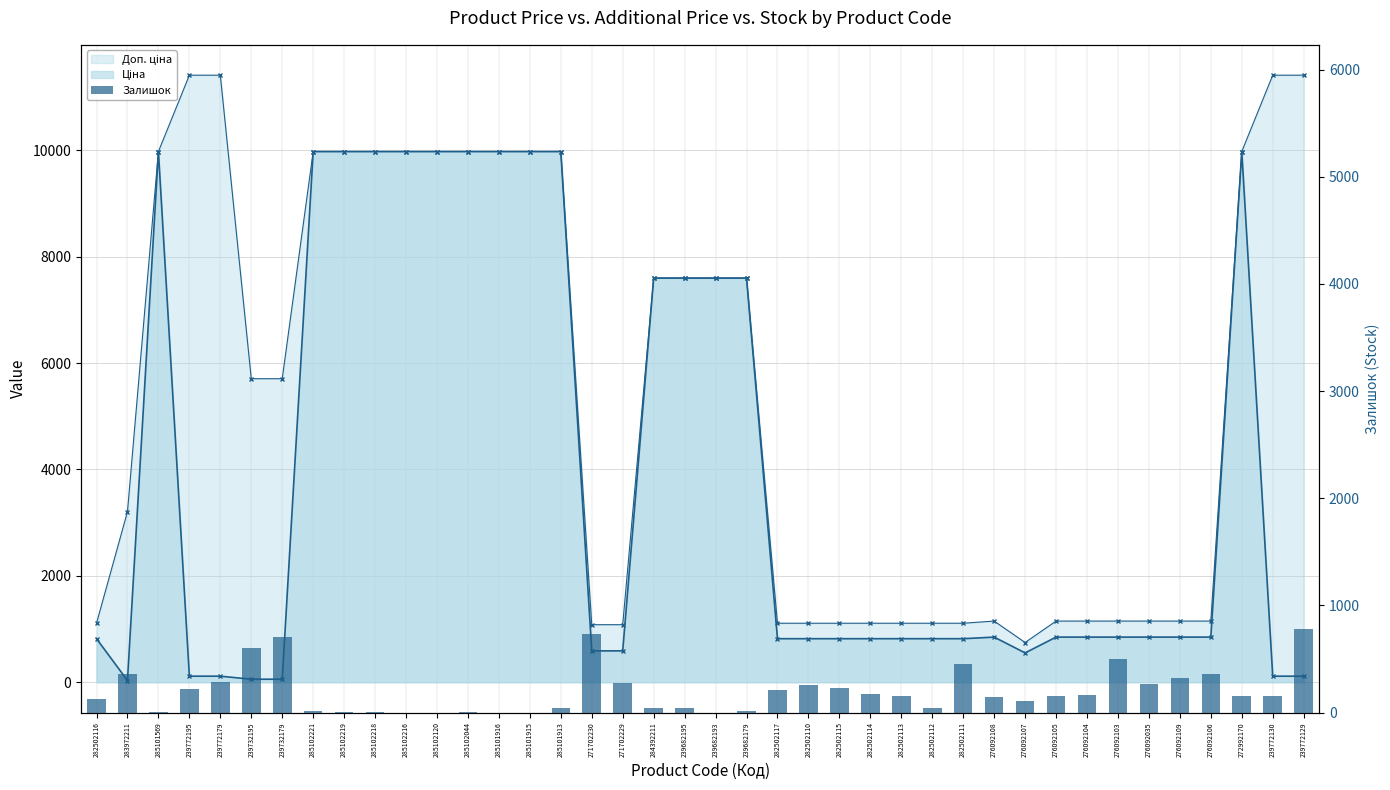

At which category does the chart reach its minimum across all series?

285102216